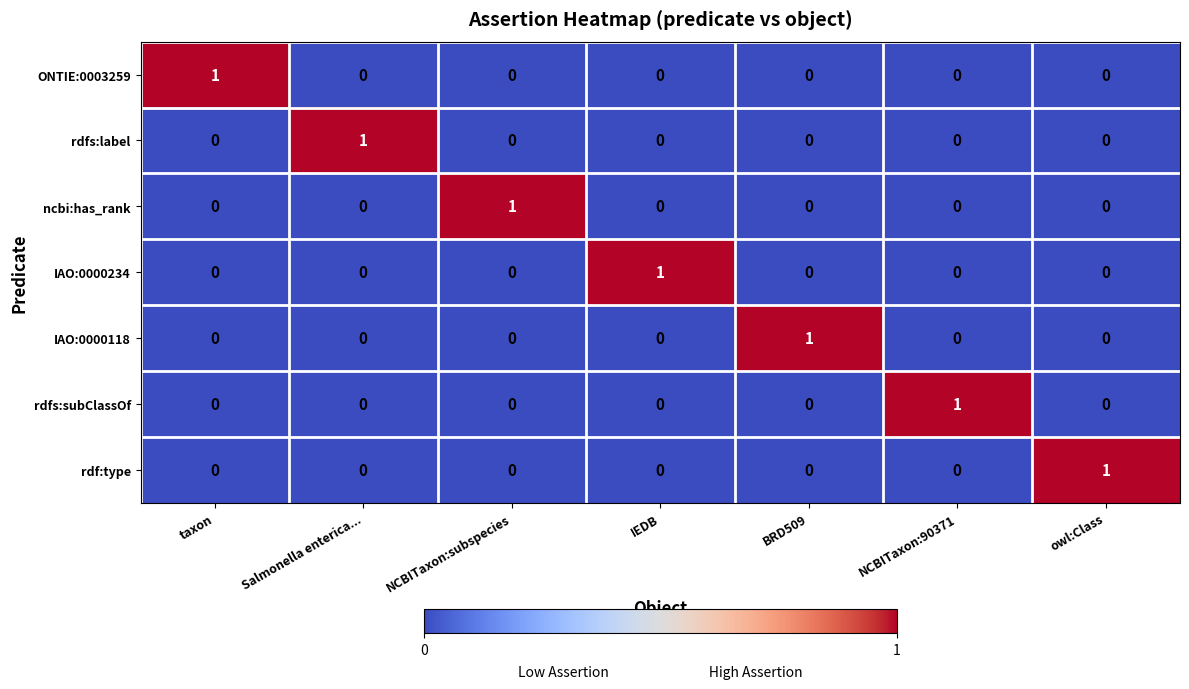

At which label does ONTIE:0003259 reach its peak?

taxon